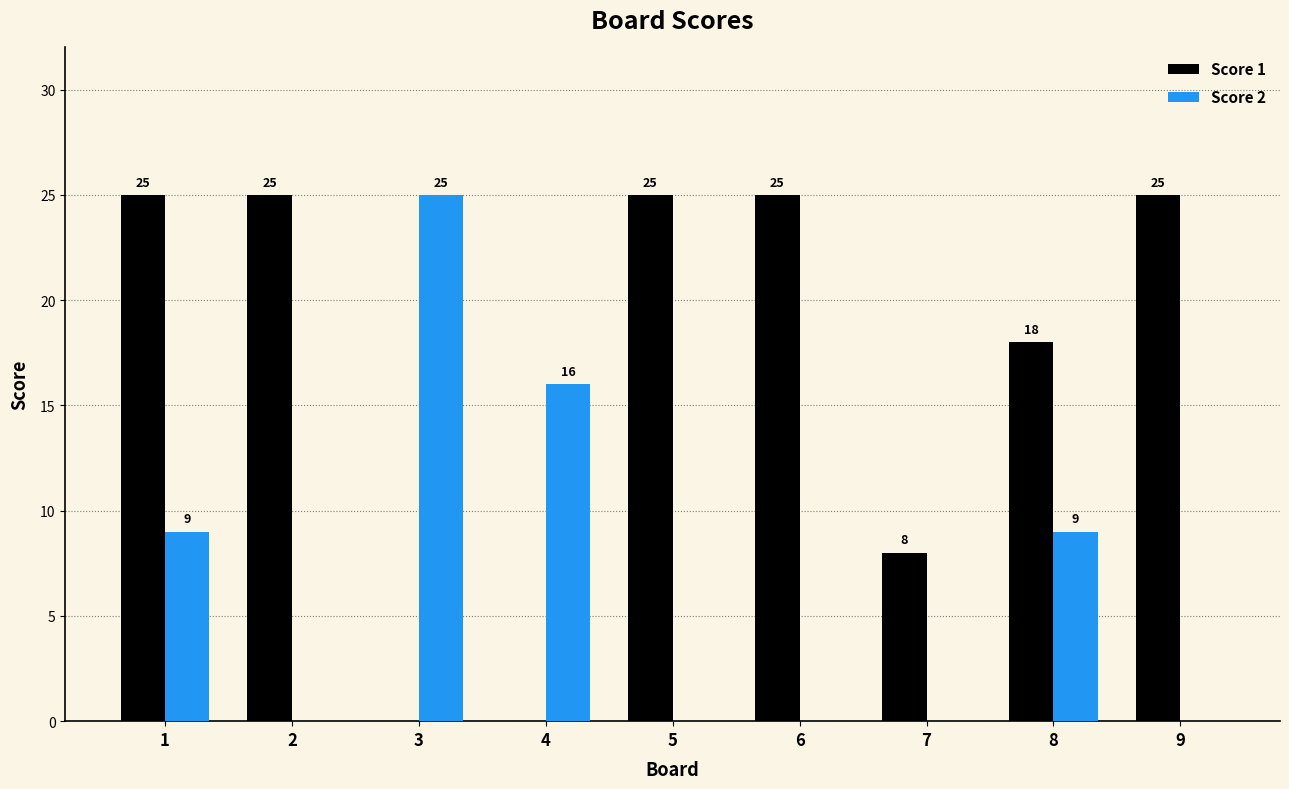

Which series changed the most between 1 and 9?

Score 2